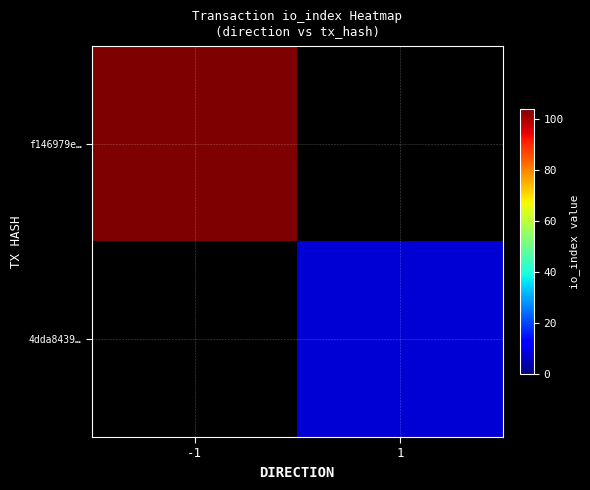

The value of f146979e… at -1 is 104.0. True or false?

True